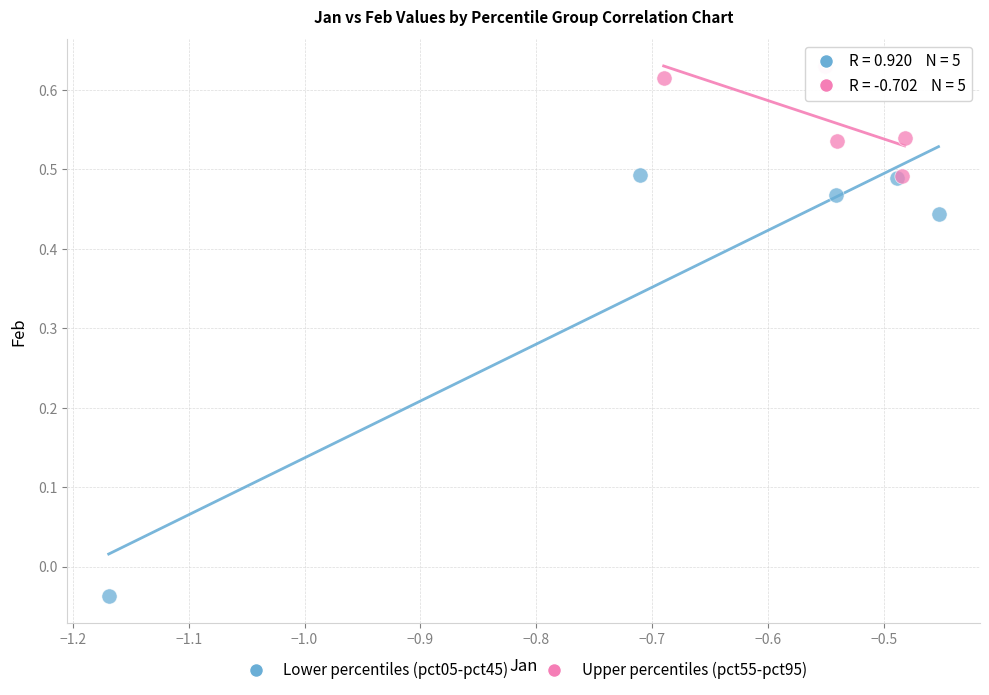

Which series contains the highest Y value?

Upper percentiles (pct55-pct95)